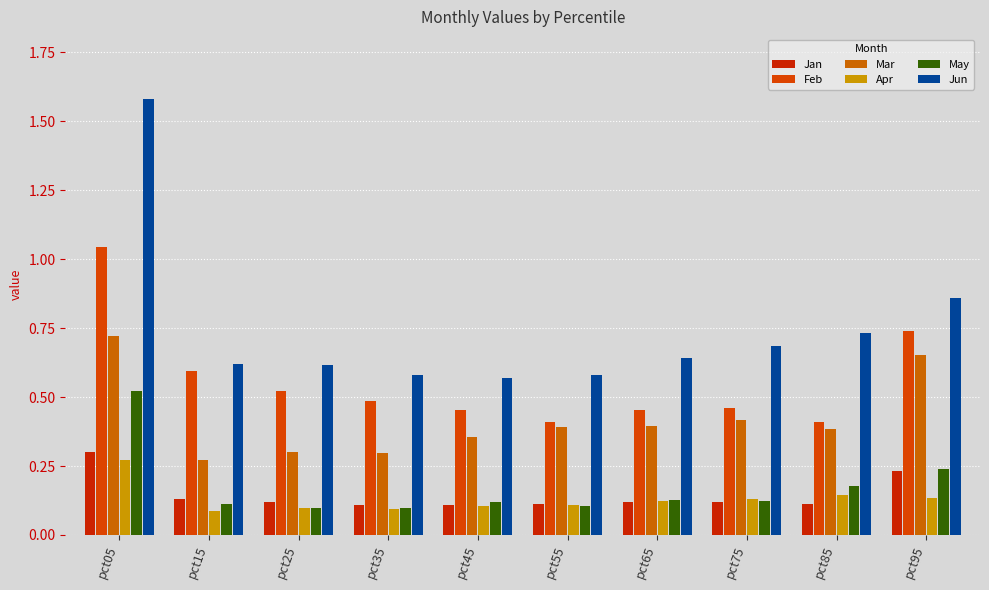

Reading left to right, transcribe all the data shown in this chart.

Jan: pct05=0.3	pct15=0.1	pct25=0.1	pct35=0.1	pct45=0.1	pct55=0.1	pct65=0.1	pct75=0.1	pct85=0.1	pct95=0.2
Feb: pct05=1.0	pct15=0.6	pct25=0.5	pct35=0.5	pct45=0.5	pct55=0.4	pct65=0.5	pct75=0.5	pct85=0.4	pct95=0.7
Mar: pct05=0.7	pct15=0.3	pct25=0.3	pct35=0.3	pct45=0.4	pct55=0.4	pct65=0.4	pct75=0.4	pct85=0.4	pct95=0.7
Apr: pct05=0.3	pct15=0.1	pct25=0.1	pct35=0.1	pct45=0.1	pct55=0.1	pct65=0.1	pct75=0.1	pct85=0.1	pct95=0.1
May: pct05=0.5	pct15=0.1	pct25=0.1	pct35=0.1	pct45=0.1	pct55=0.1	pct65=0.1	pct75=0.1	pct85=0.2	pct95=0.2
Jun: pct05=1.6	pct15=0.6	pct25=0.6	pct35=0.6	pct45=0.6	pct55=0.6	pct65=0.6	pct75=0.7	pct85=0.7	pct95=0.9